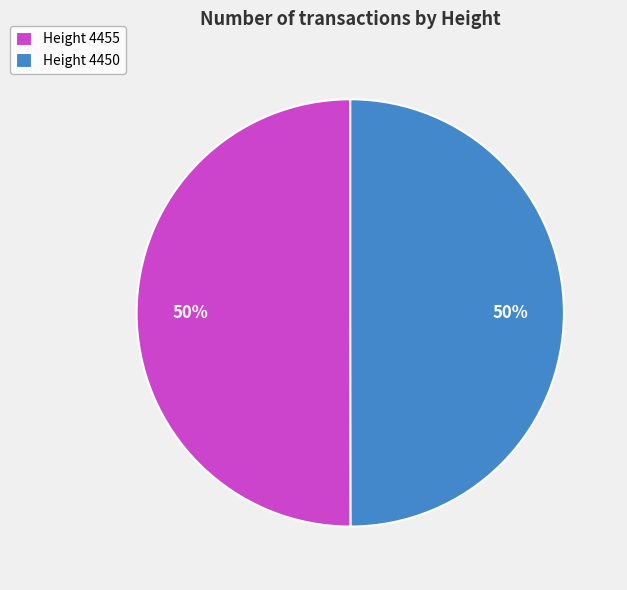

To the nearest percent, what percentage of the pie is Height 4455?

50%